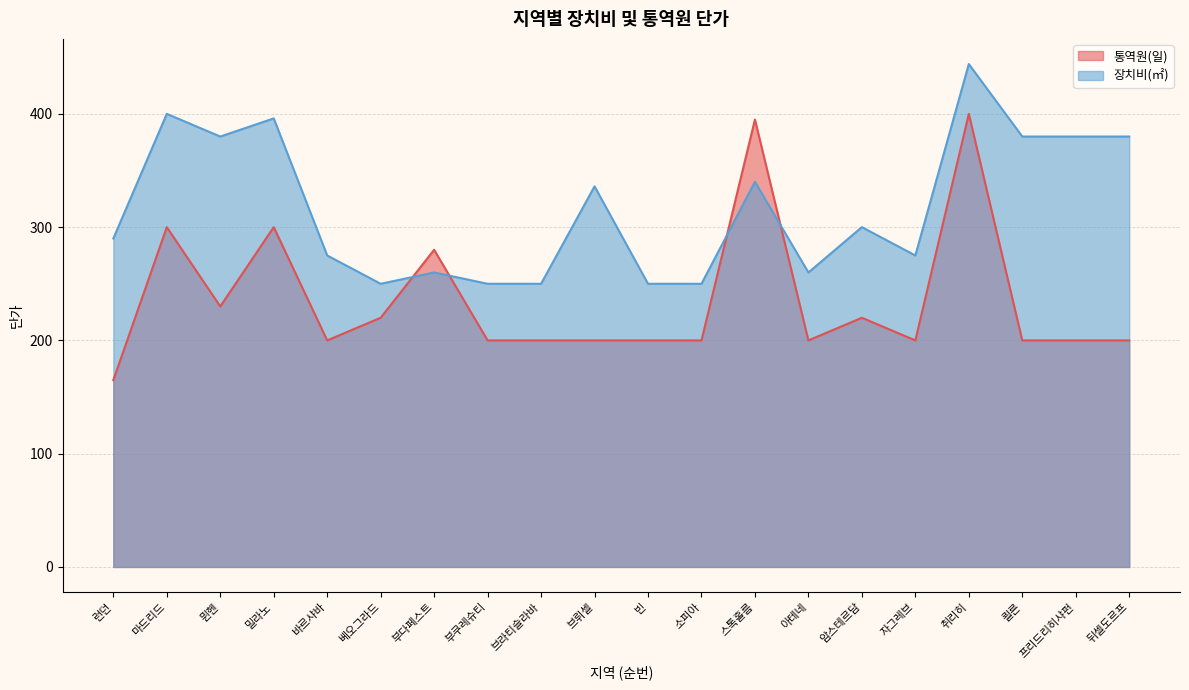

Reading right to left, list all the values displayed in this chart.

통역원(일): 뒤셀도르프=200	프리드리히샤펀=200	쾰른=200	취리히=400	자그레브=200	암스테르담=220	아테네=200	스톡홀름=395	소피아=200	빈=200	브뤼셀=200	브라티슬라바=200	부쿠레슈티=200	부다페스트=280	베오그라드=220	바르샤바=200	밀라노=300	뮌헨=230	마드리드=300	런던=165
장치비(㎡): 뒤셀도르프=380	프리드리히샤펀=380	쾰른=380	취리히=444	자그레브=275	암스테르담=300	아테네=260	스톡홀름=340	소피아=250	빈=250	브뤼셀=336	브라티슬라바=250	부쿠레슈티=250	부다페스트=260	베오그라드=250	바르샤바=275	밀라노=396	뮌헨=380	마드리드=400	런던=290